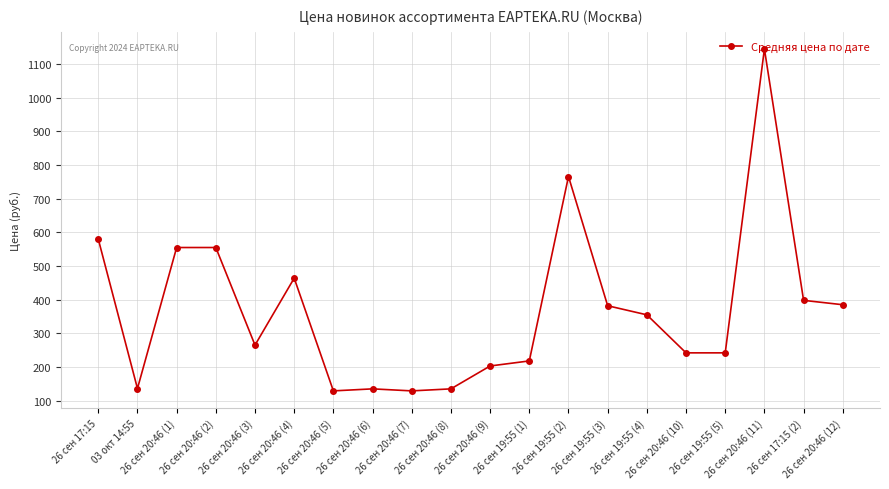

What is the smallest value displayed?

129